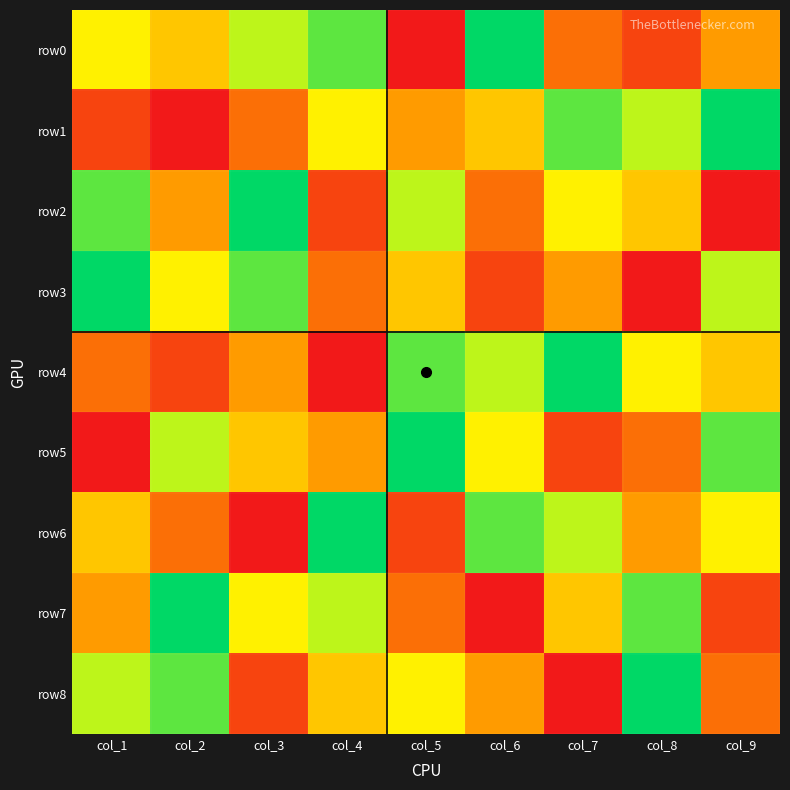

At which category is the sum across all series the highest?

col_1